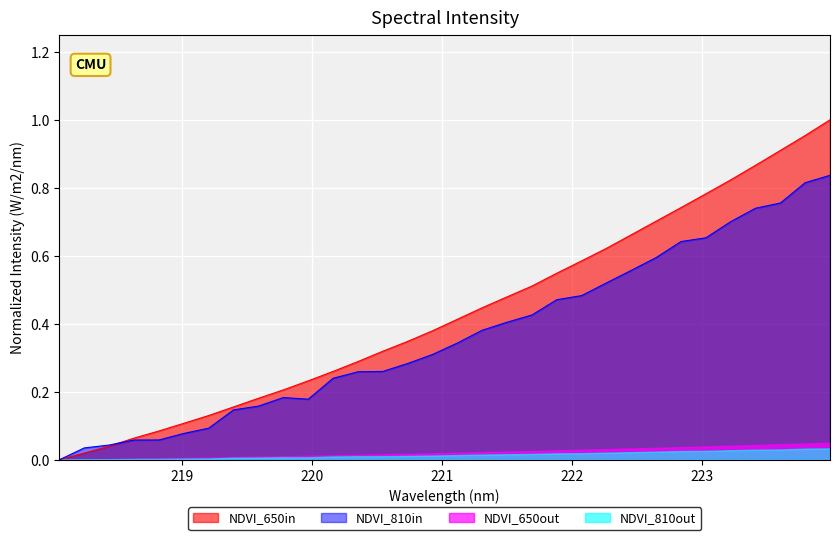

What is the sum of the values at 219.9712 and 219.3979?

0.4